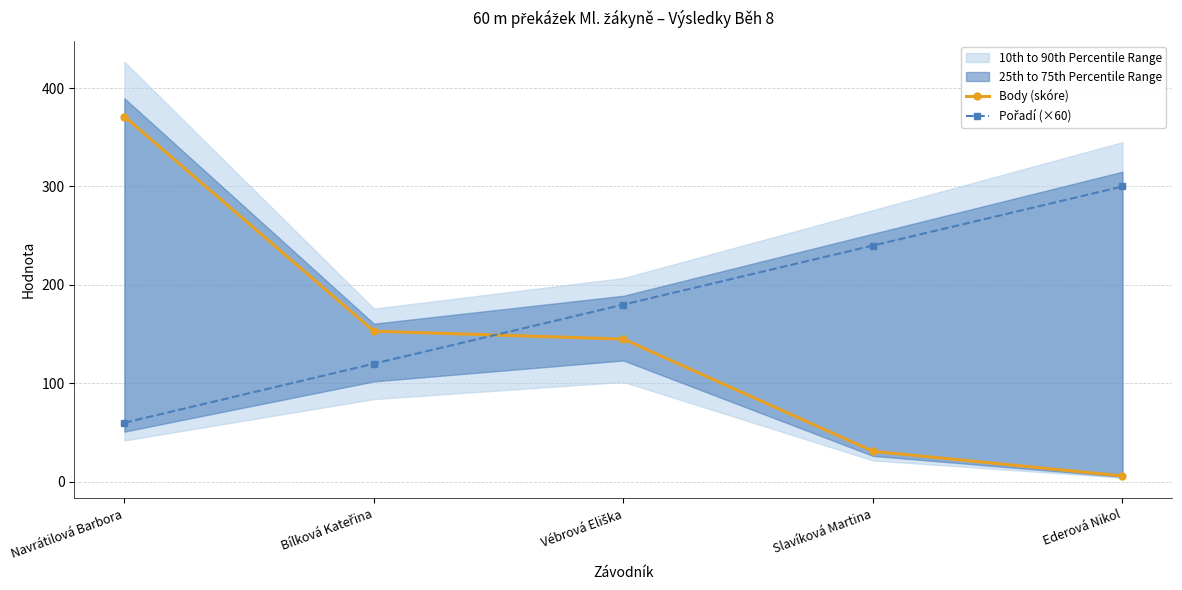

At which category is the sum across all series the highest?

Navrátilová Barbora